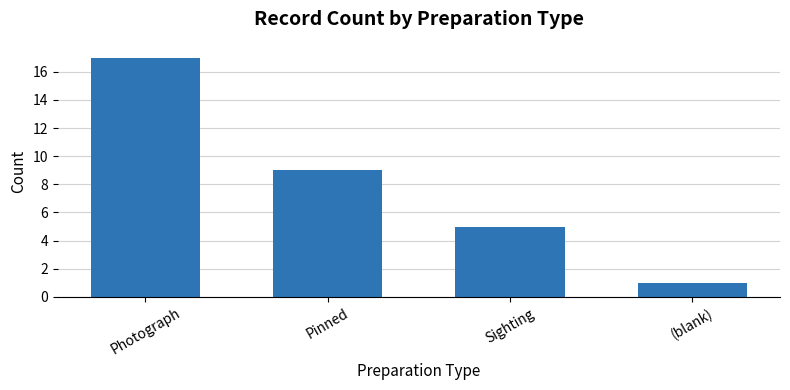

At which category does the chart reach its minimum across all series?

(blank)